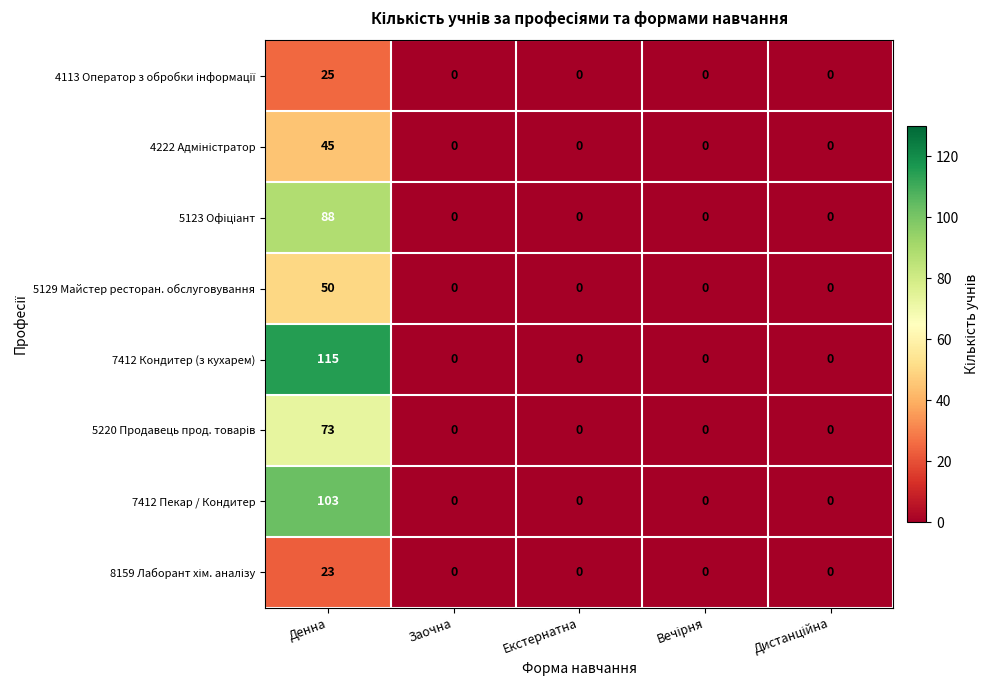

What is the spread (max minus min) of values at Денна?

92